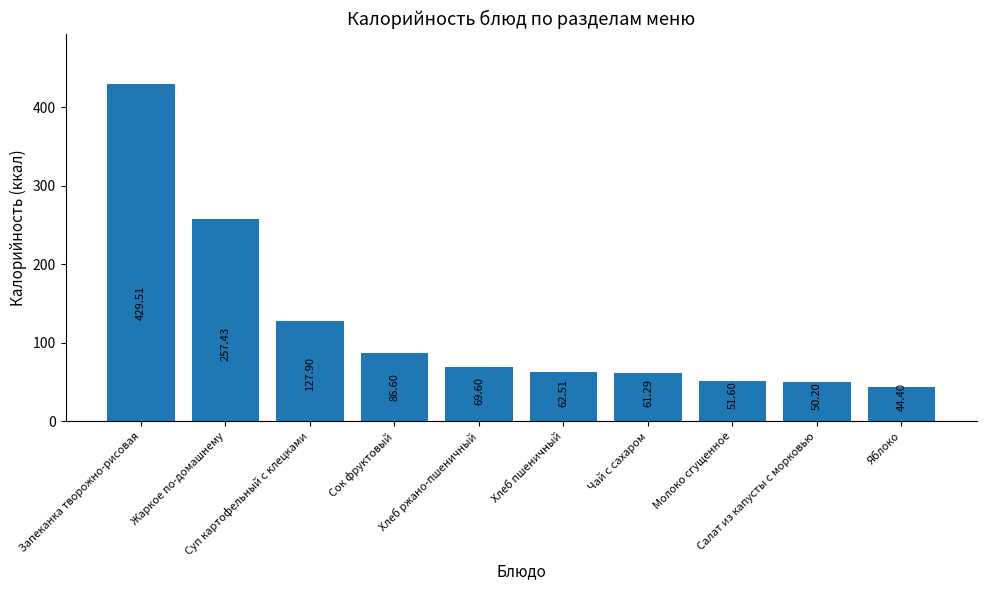

Approximately how many times larger is the value at Яблоко compared to Суп картофельный с клецками?

0.3